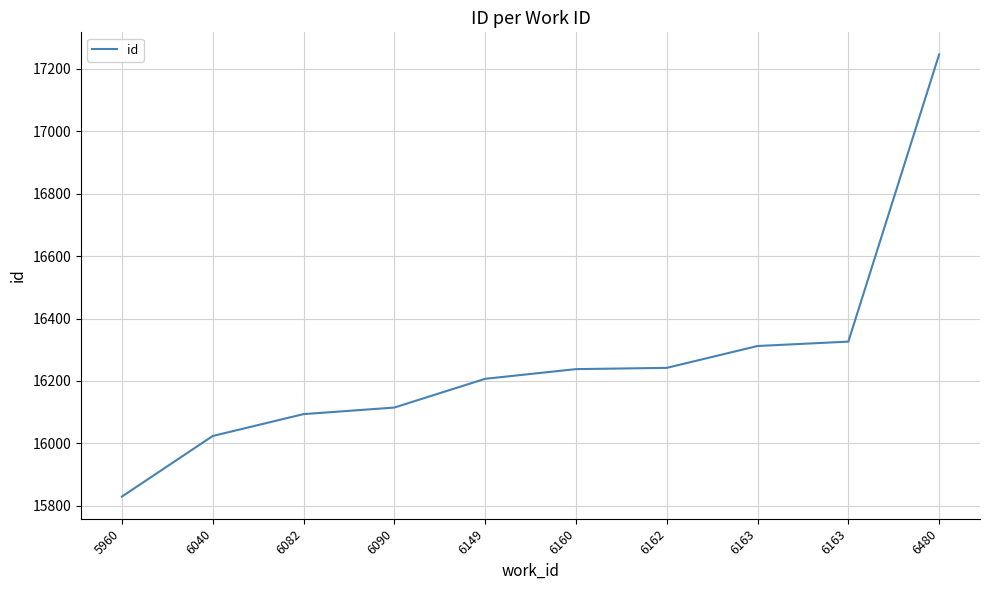

Does the chart display data point markers on the line(s)?

No